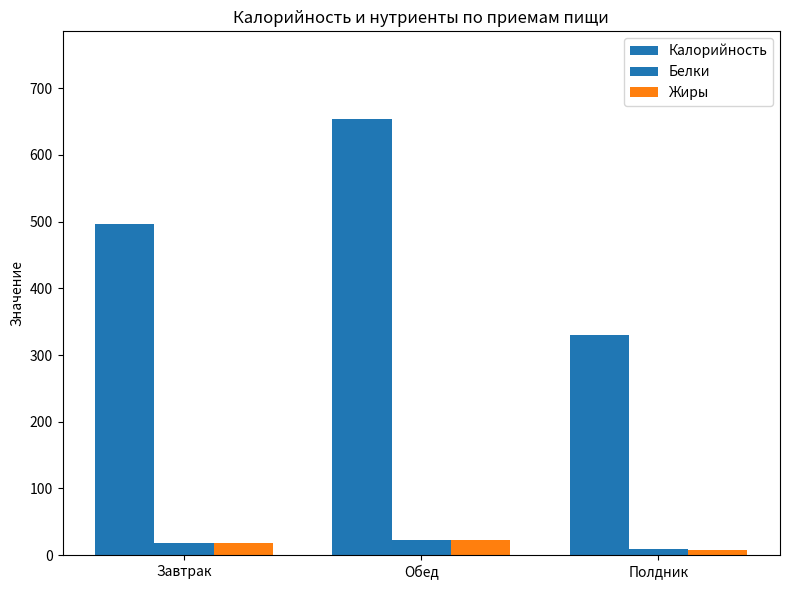

How many data points in Белки are less than 18?

1